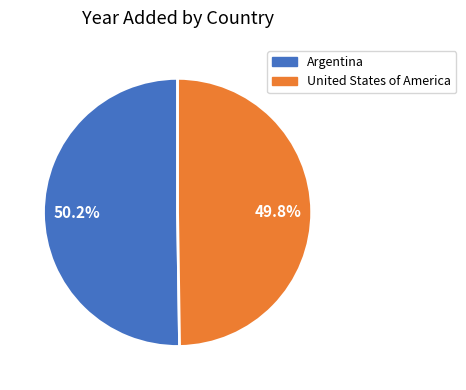

Is there a majority slice in this chart?

Yes